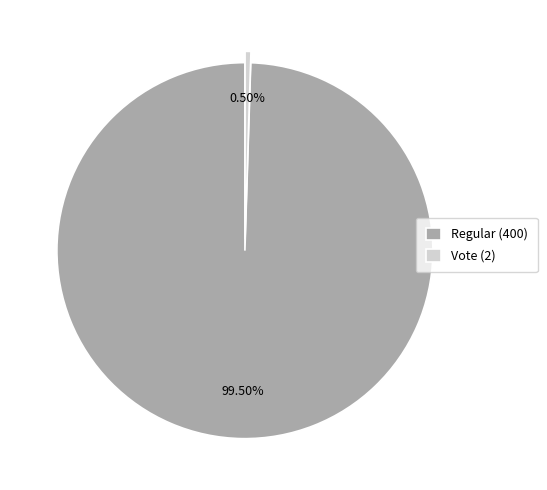

To the nearest percent, what is the difference between the Vote (2) and Regular (400) slice percentages?

99%